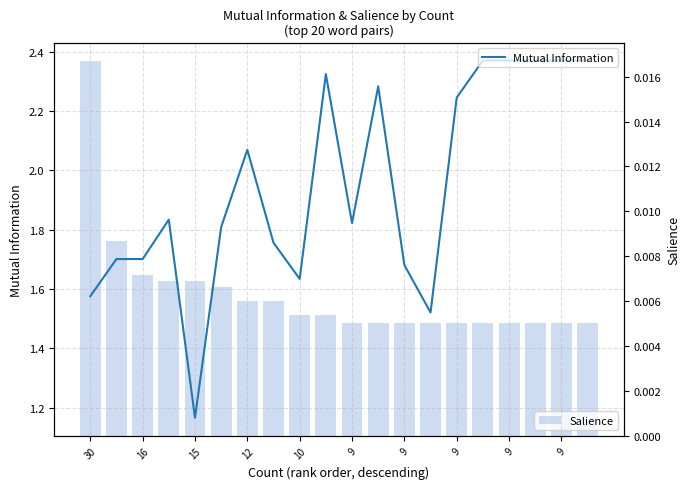

Does the chart contain any negative values?

No